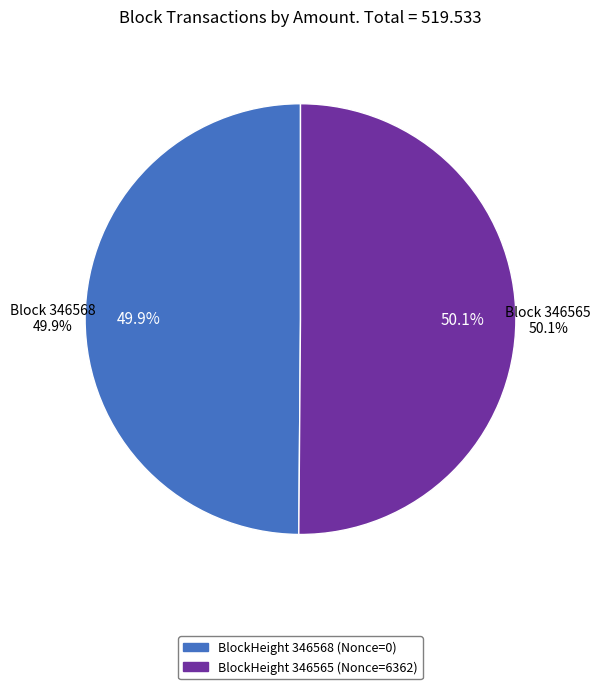

How many slices are in this pie chart?

2